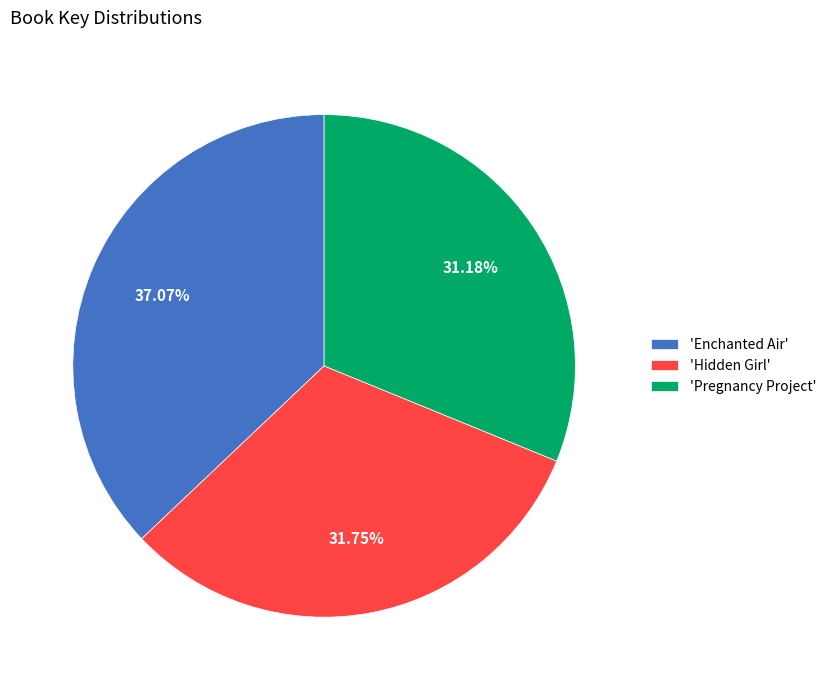

Which category has the smallest portion of the pie?

'Pregnancy Project'